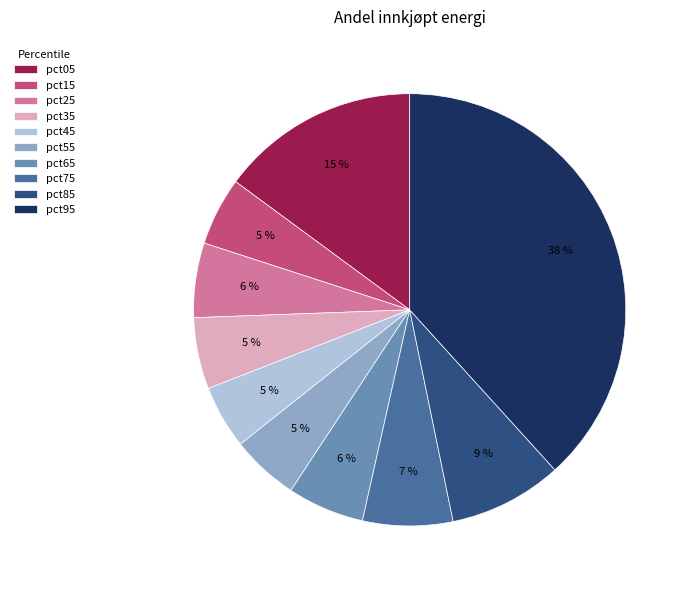

How many segments does this pie chart have?

10